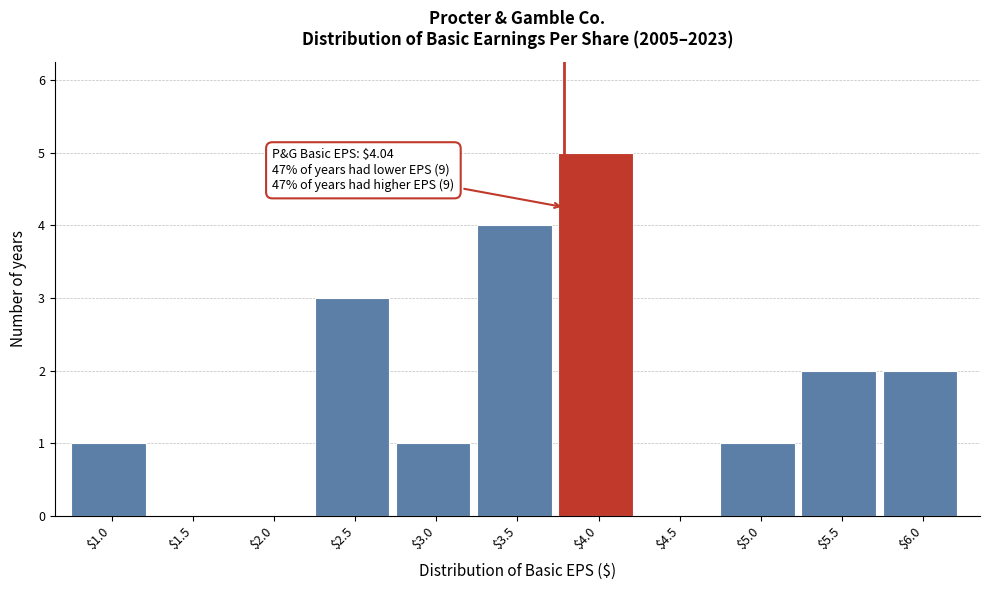

The value at $3.5 is 7. True or false?

False